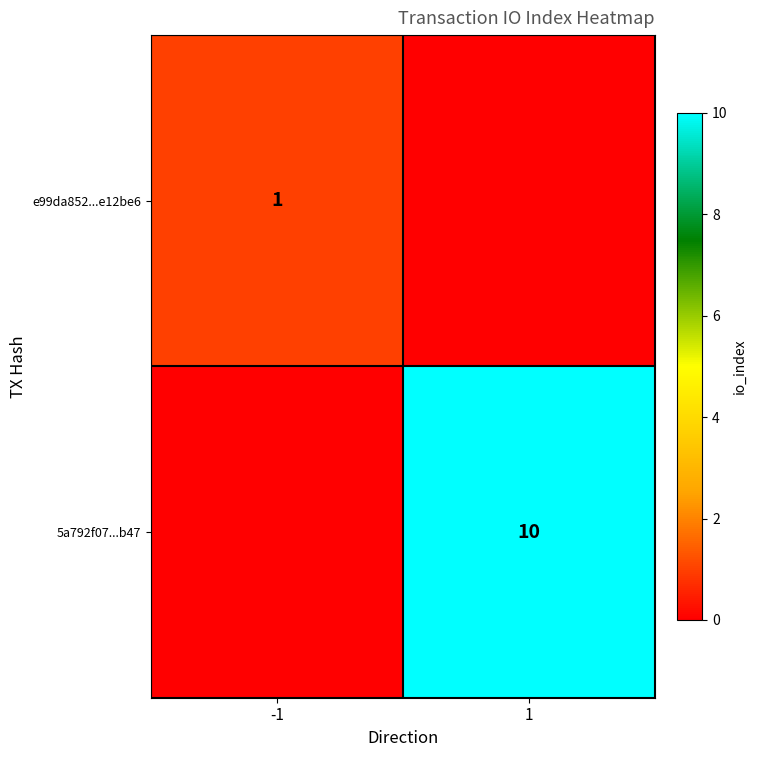

True or false: e99da852...e12be6 has a value of 2 at -1.

False